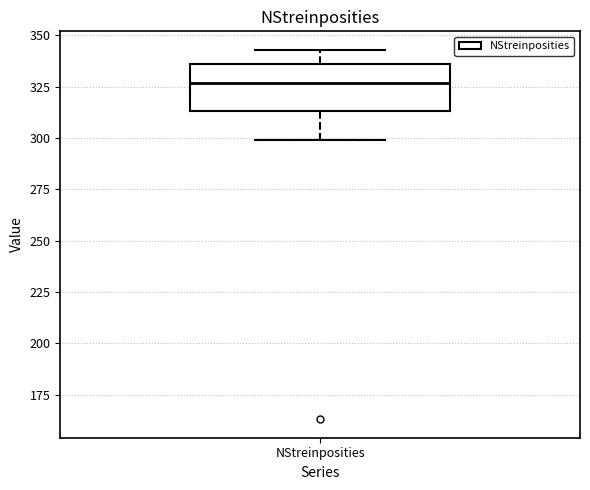

Read this box plot against the y-axis: the position of the median line, the range covered by the box, and the ends of both whiskers. The values are not printed on the chart, so give them approximately, as read against the axis.

median 325, box 315 to 335, whiskers 300 to 345